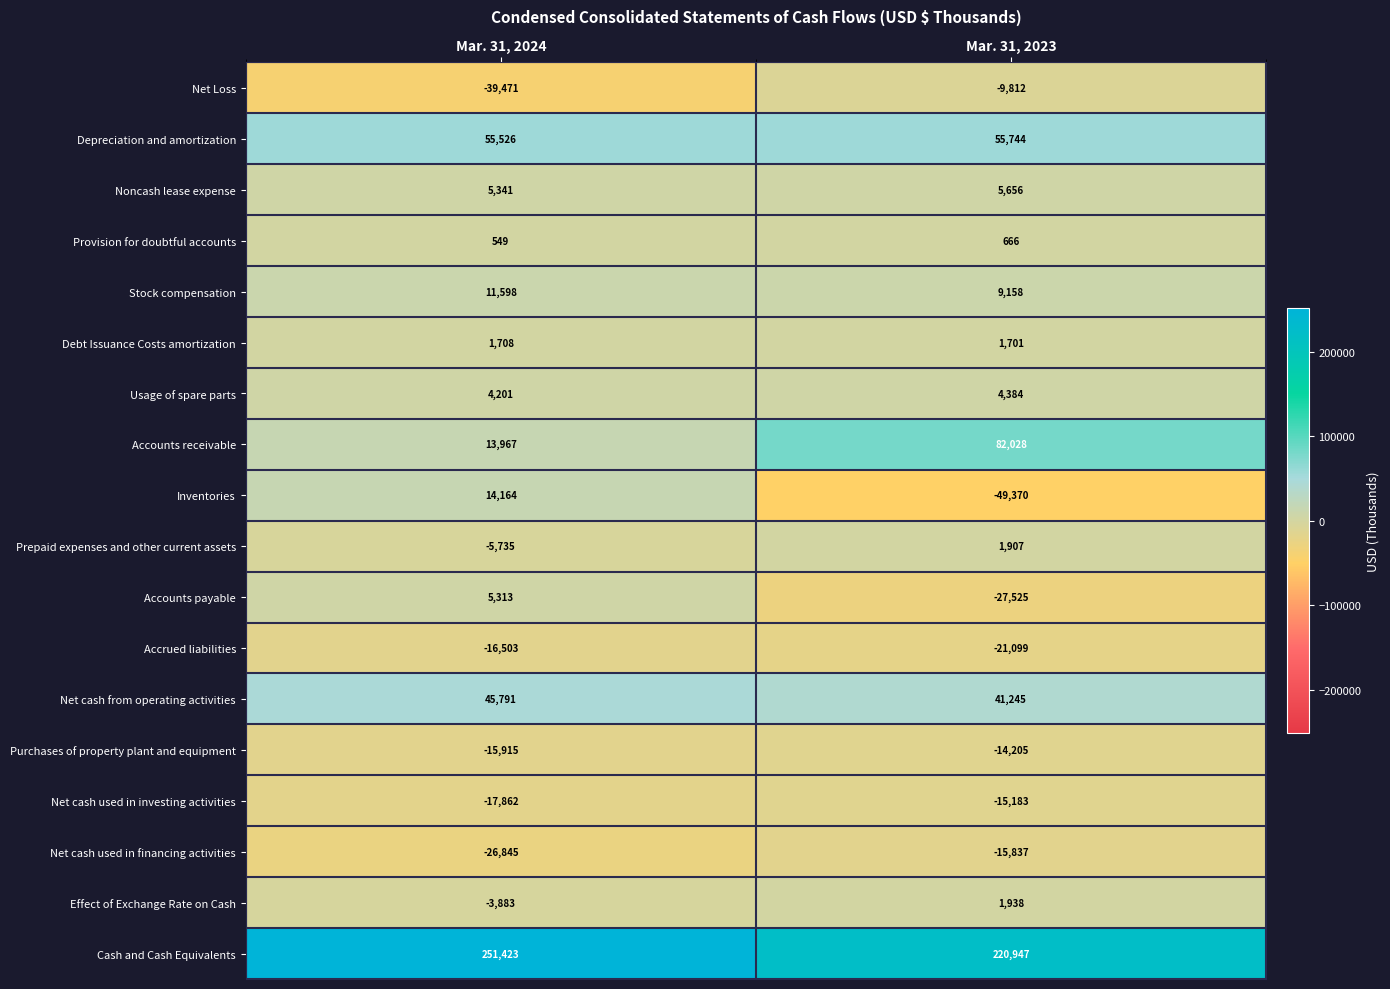

Between Mar. 31, 2024 and Mar. 31, 2023, which series saw the biggest shift?

Accounts receivable